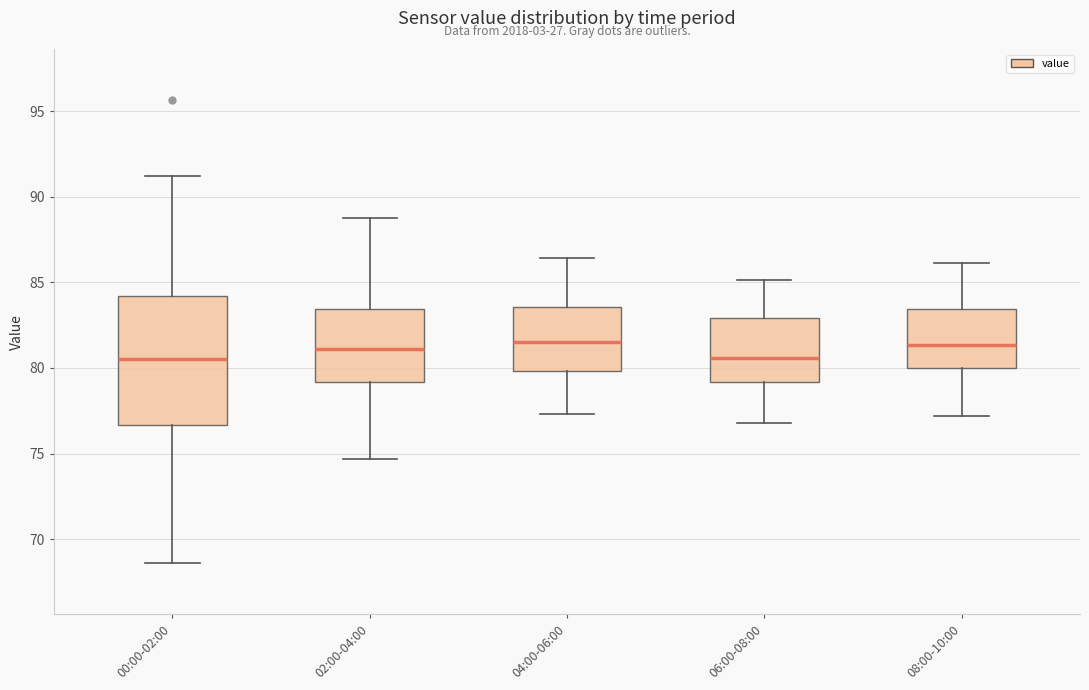

Where is the lower edge of the box for 00:00-02:00 on the y-axis? The values are not printed on the chart, so give them approximately, as read against the axis.

76.5